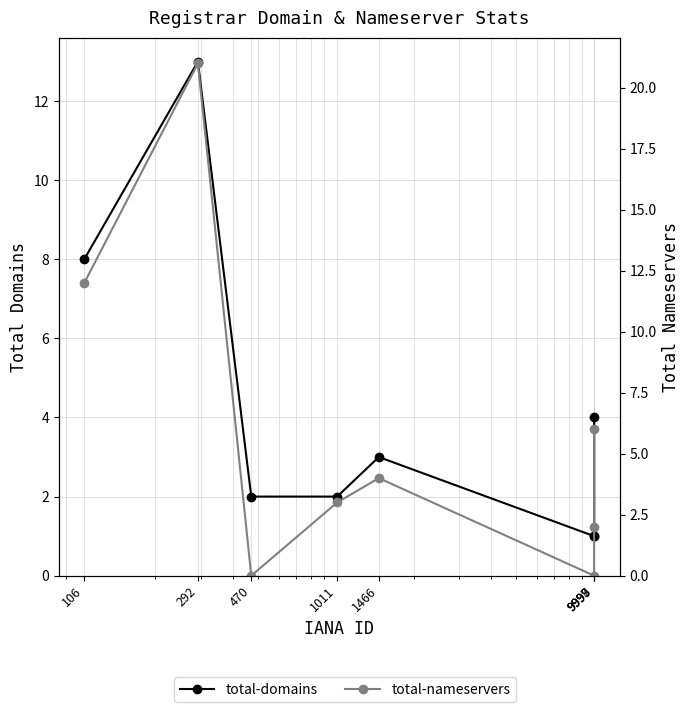

Is this an area chart (filled region under the line)?

No